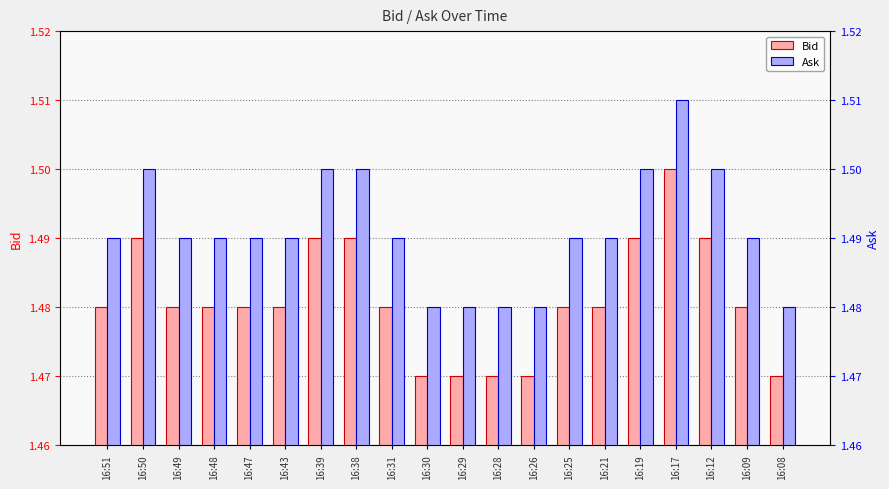

Count the number of data series in this chart.

2